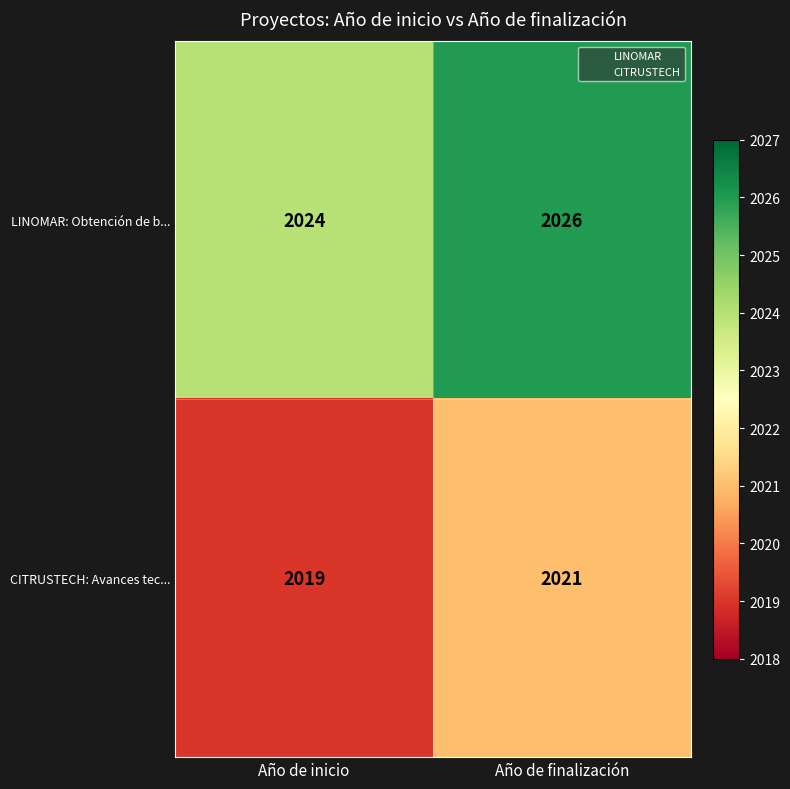

Is it true that LINOMAR: Obtención de b... equals 2694 at Año de inicio?

False